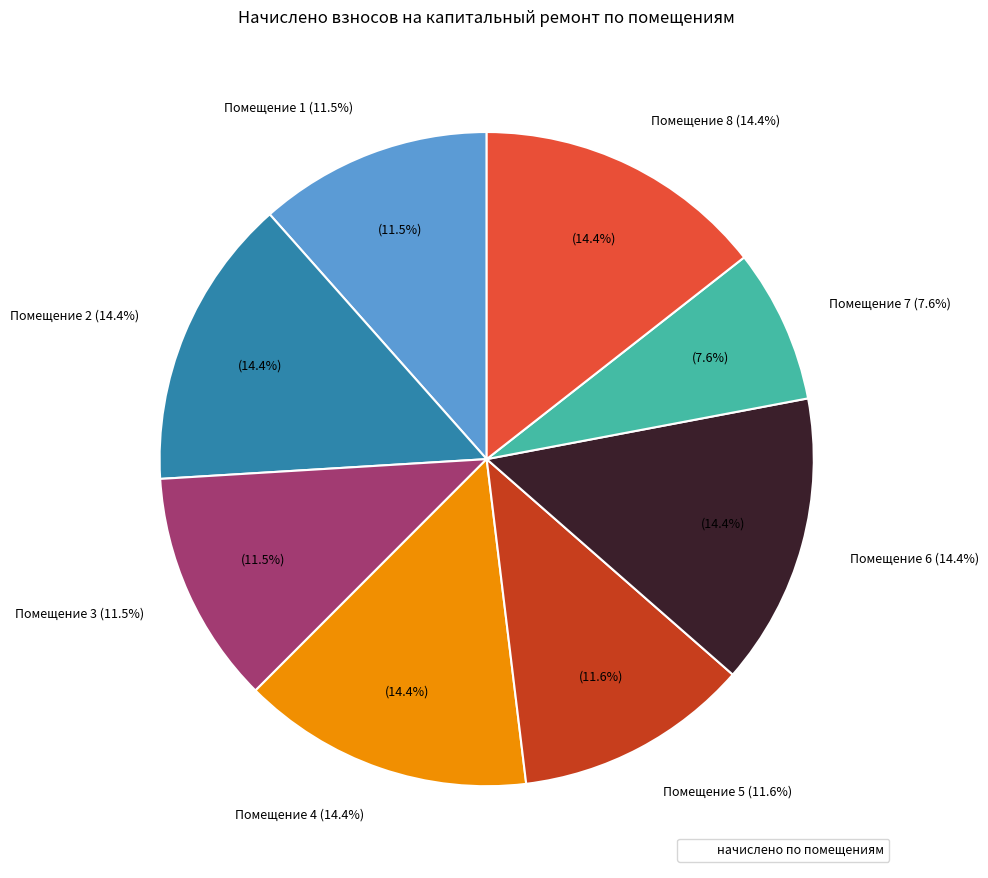

To the nearest percent, what is the difference between the largest and smallest slice percentages?

7%